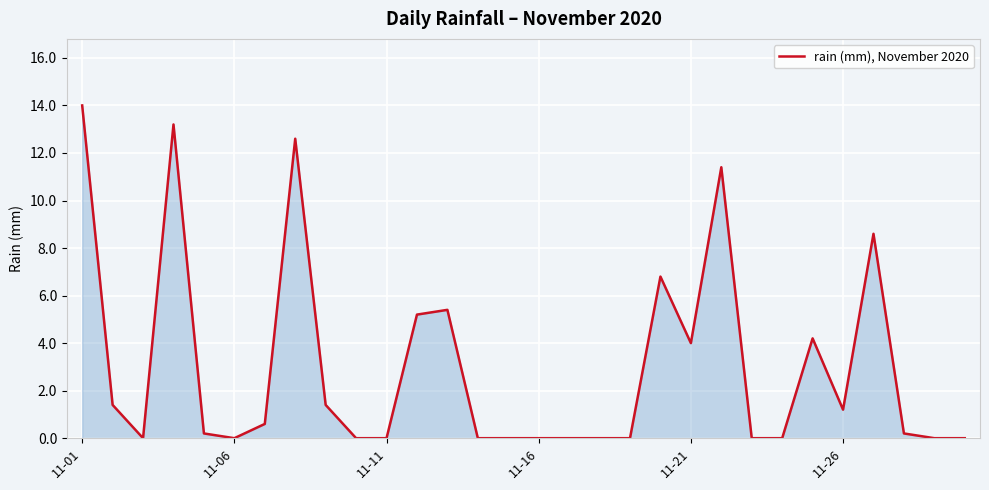

What is the difference between the maximum and minimum values?

14.0